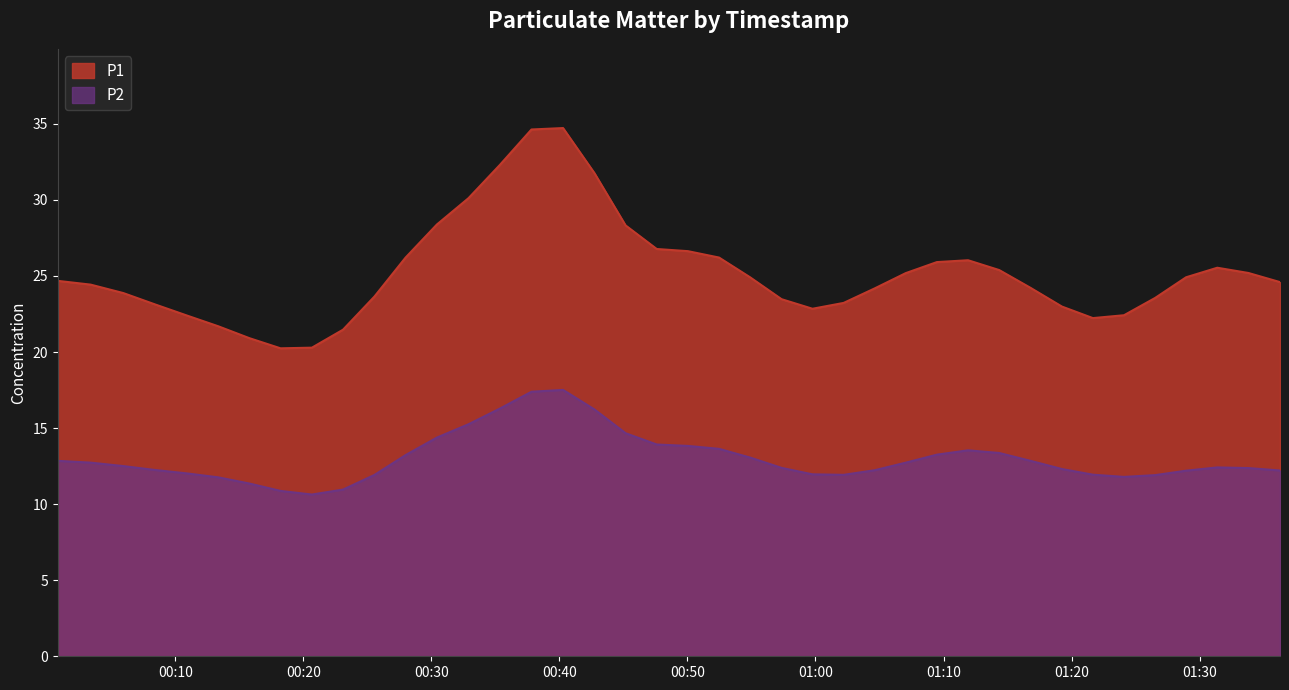

Rank the series by their maximum value, from highest to lowest.

P1, P2